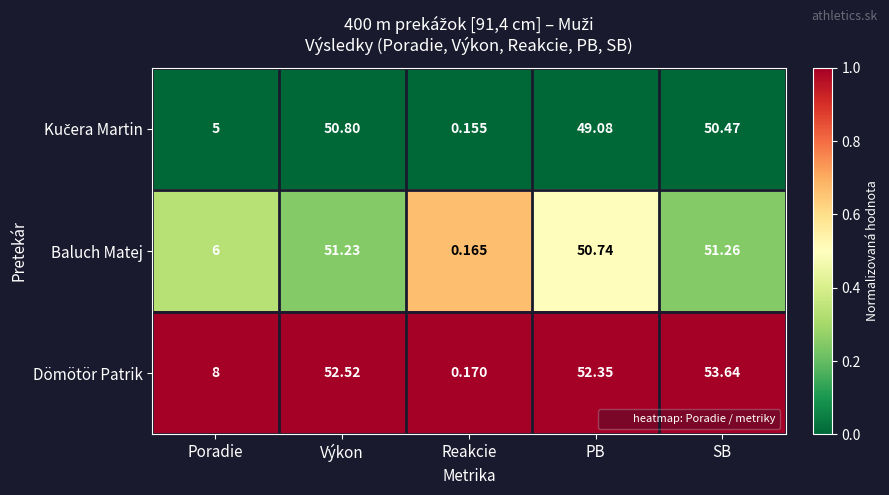

Which category has the highest value across all series?

SB